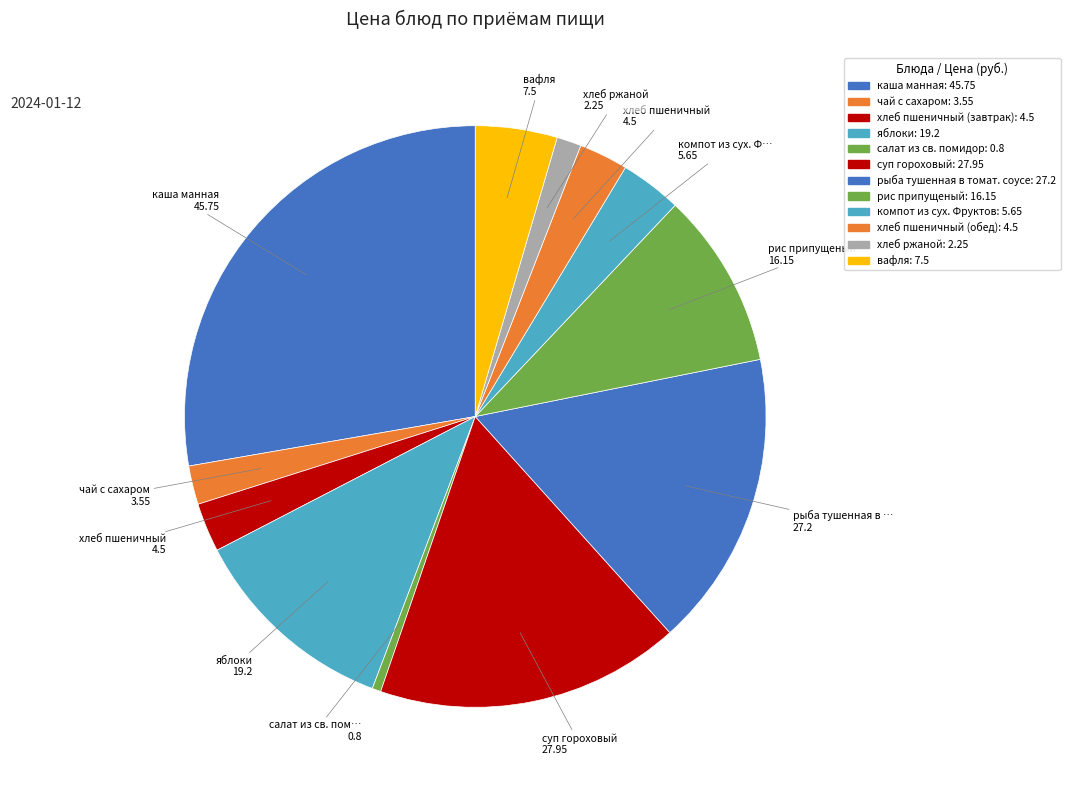

How many segments does this pie chart have?

12